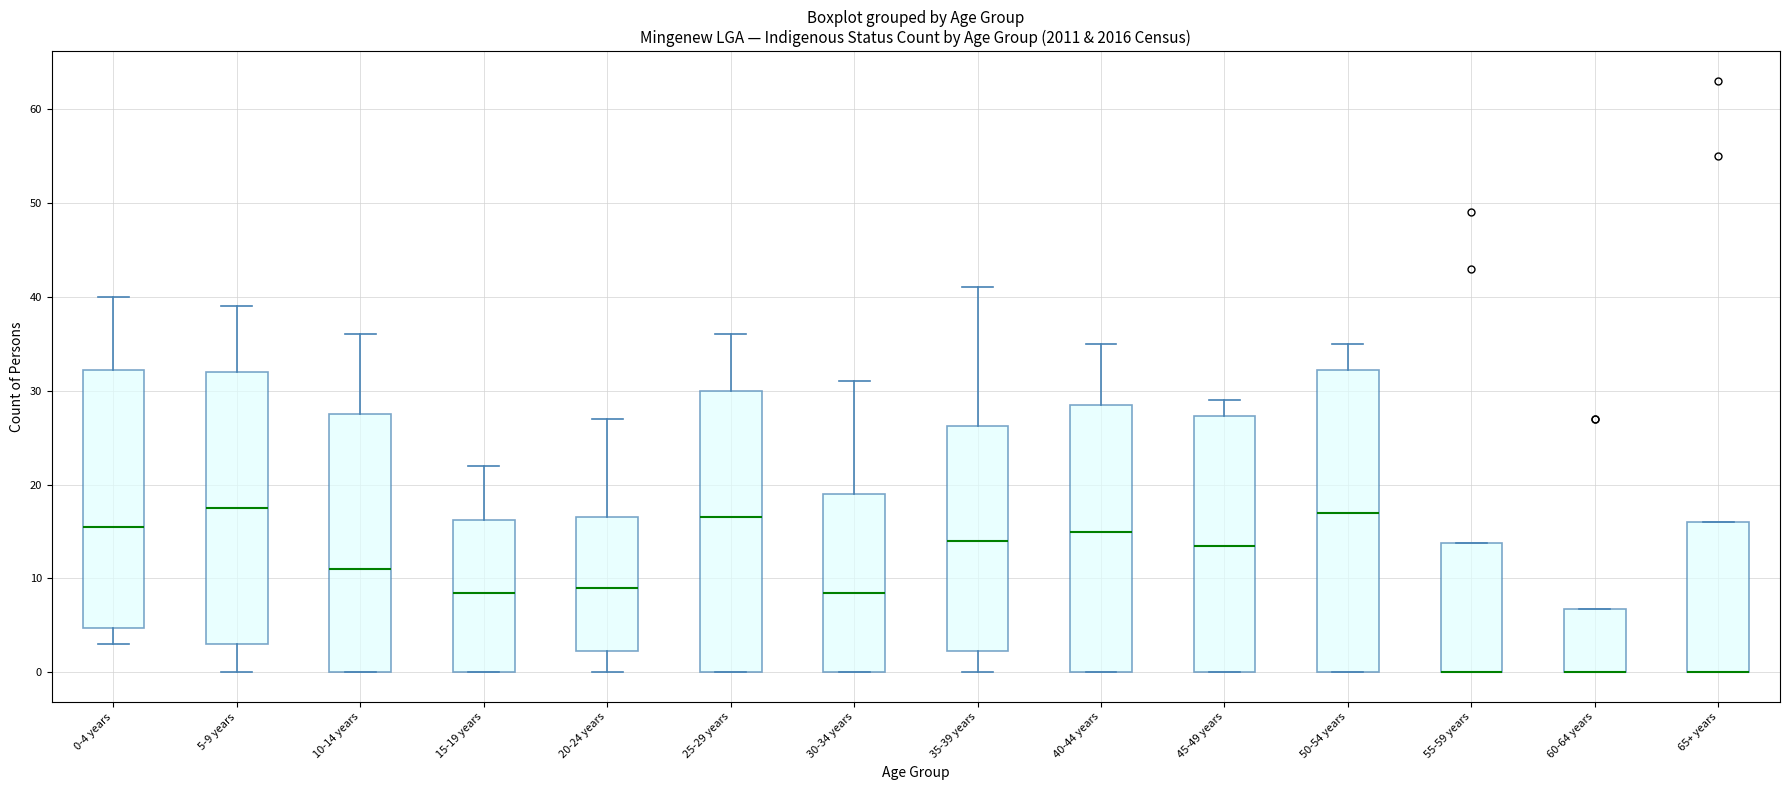

Where does the upper whisker of the box for 15-19 years end on the y-axis? The values are not printed on the chart, so give them approximately, as read against the axis.

22